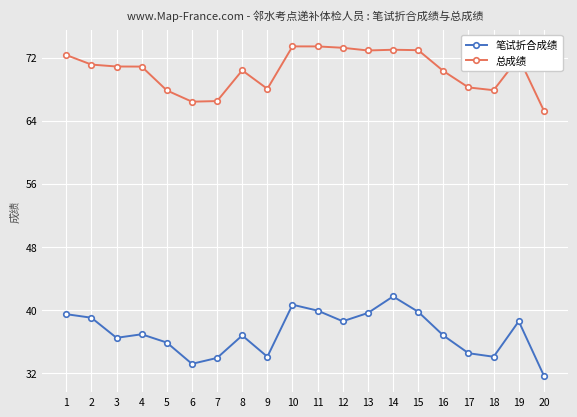

What is the value of the 笔试折合成绩 point at the 16th from the left?

36.8